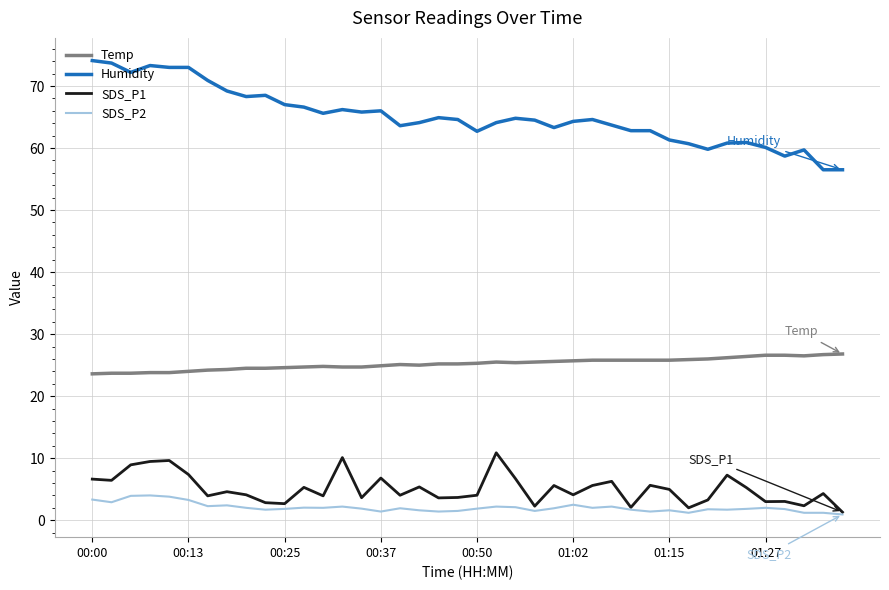

Rank the series by their maximum value, from highest to lowest.

Humidity, Temp, SDS_P1, SDS_P2